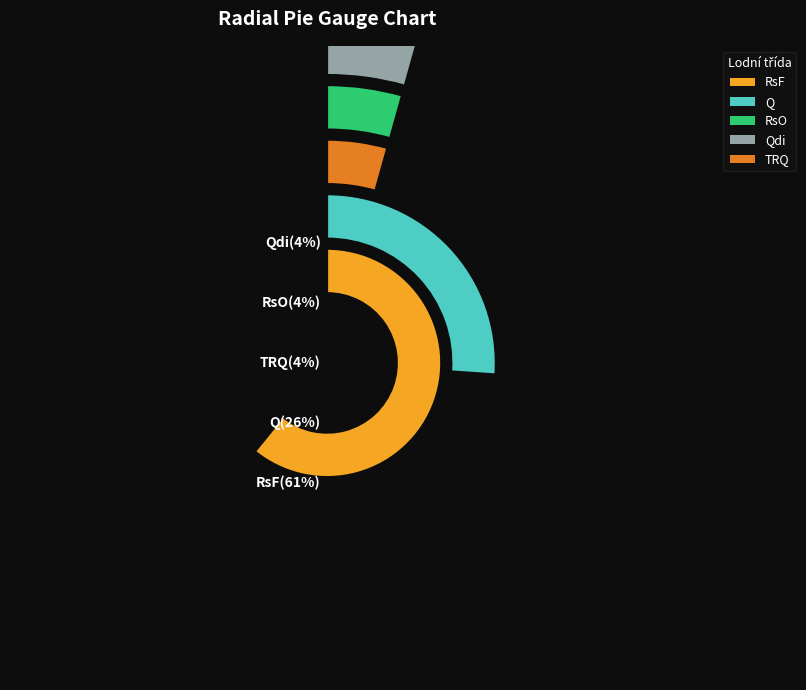

Which category has the smallest portion of the pie?

RsO